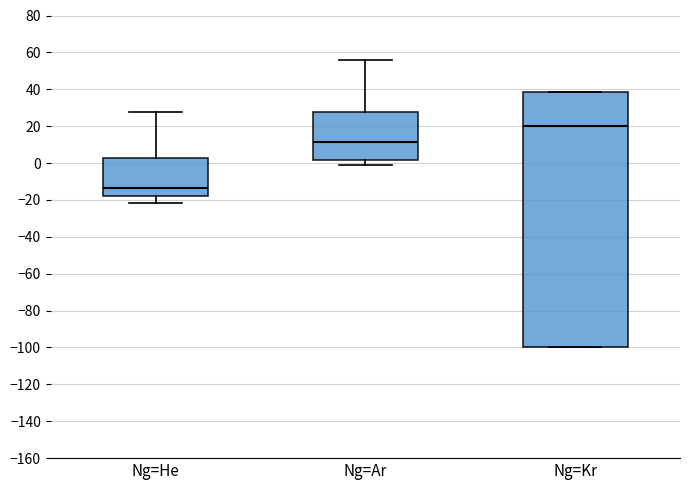

Comparing the boxes themselves (not the whiskers), which one is the tallest?

Ng=Kr